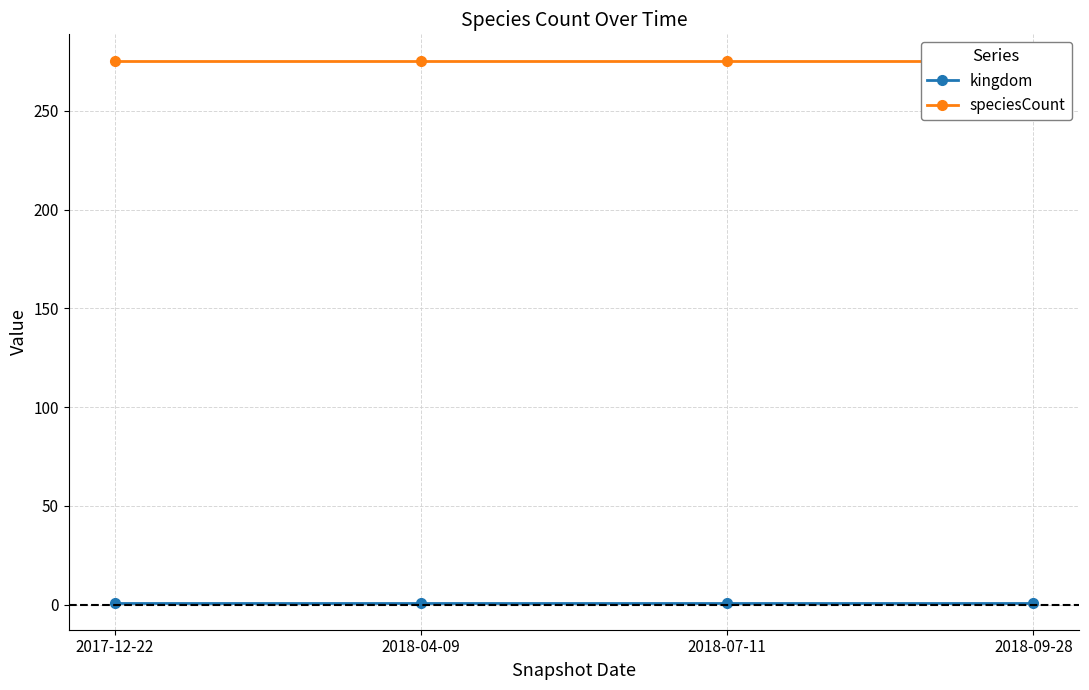

Where is kingdom nearest to the value 1?

2017-12-22